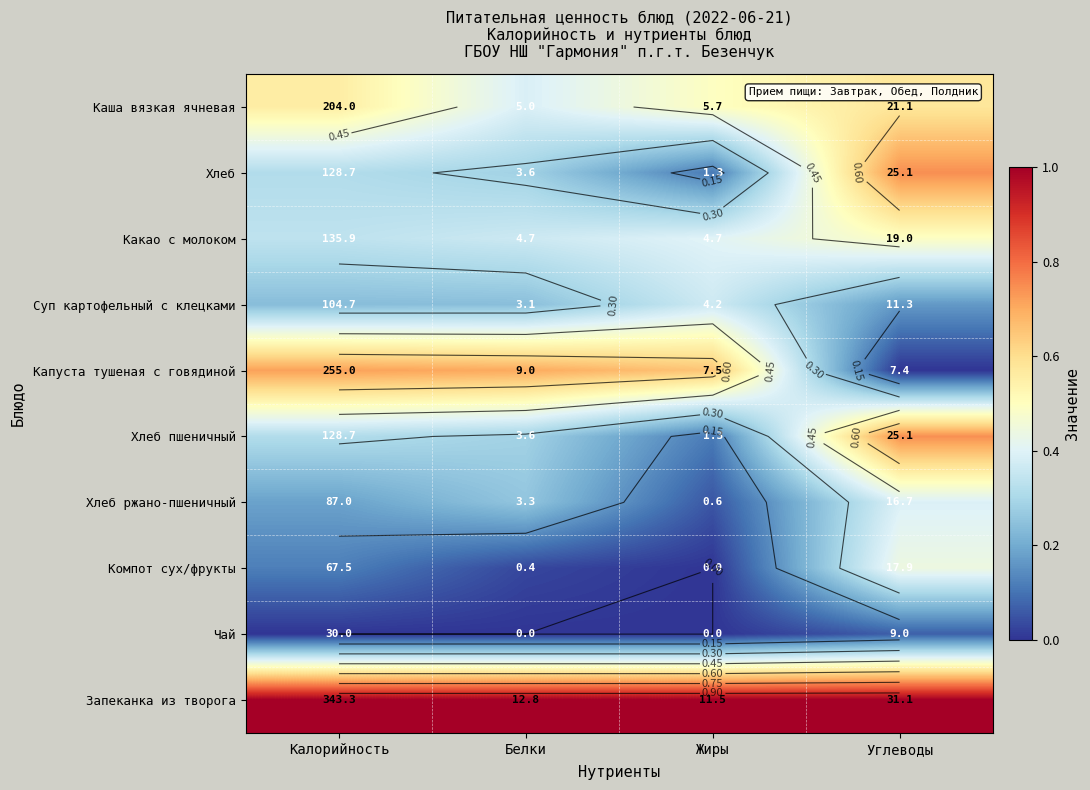

At Жиры, list the series in order from largest to smallest.

Запеканка из творога, Капуста тушеная с говядиной, Каша вязкая ячневая, Какао с молоком, Суп картофельный с клецками, Хлеб, Хлеб пшеничный, Хлеб ржано-пшеничный, Компот сух/фрукты, Чай